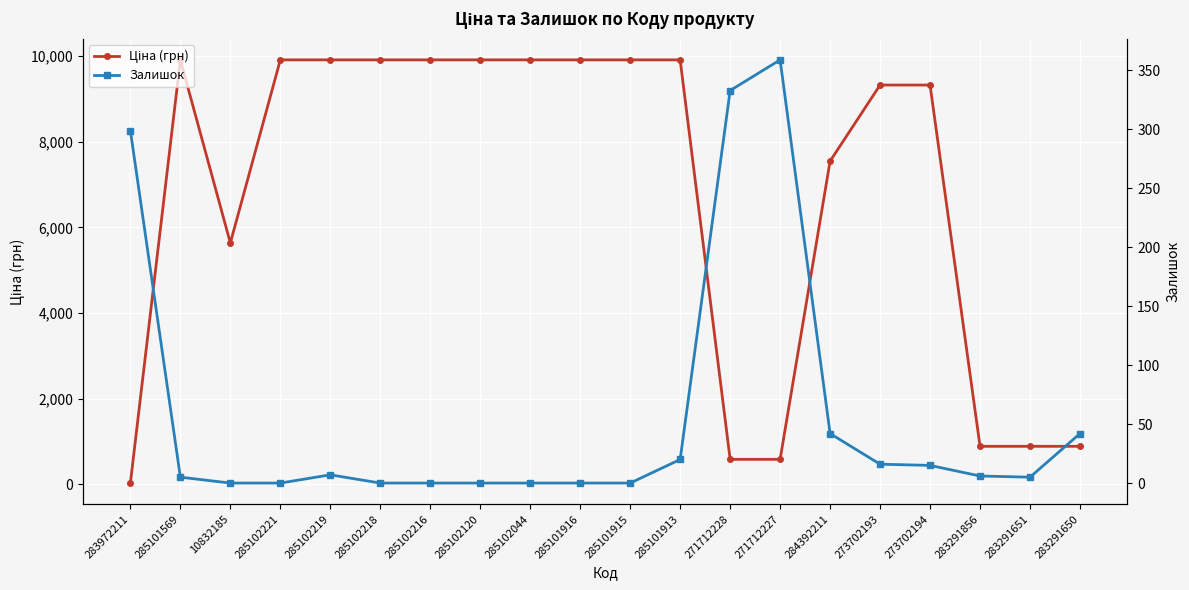

Is it true that Ціна (грн) equals 7545.9 at 284392211?

True